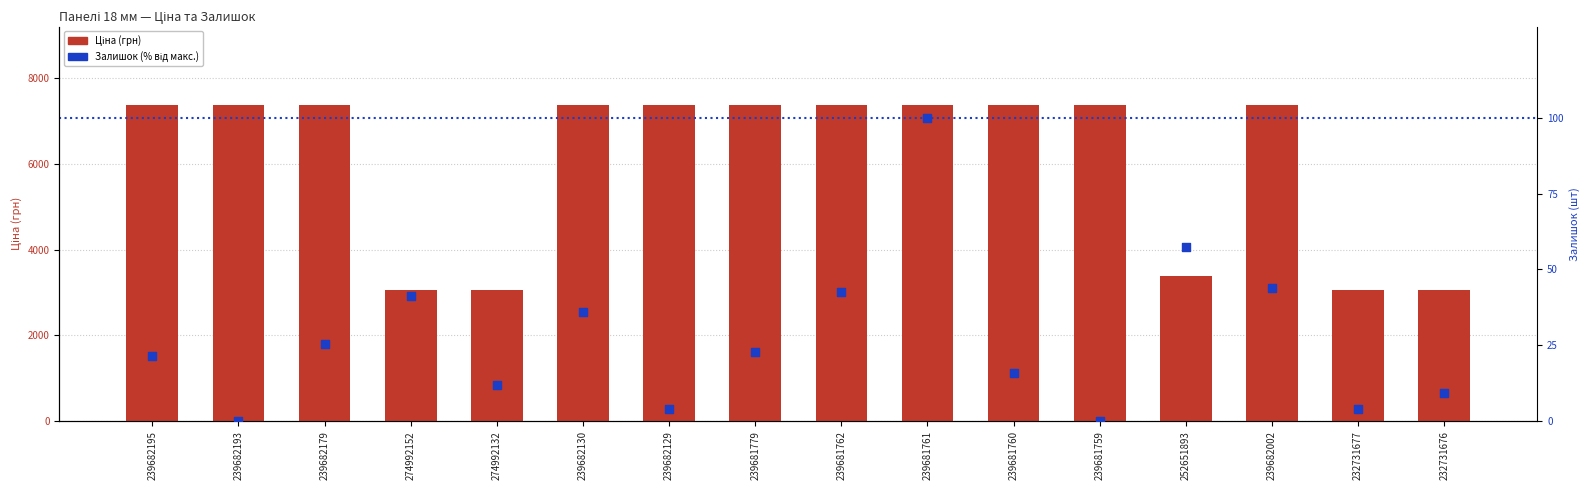

Which series has the largest total across all categories?

Ціна (грн)